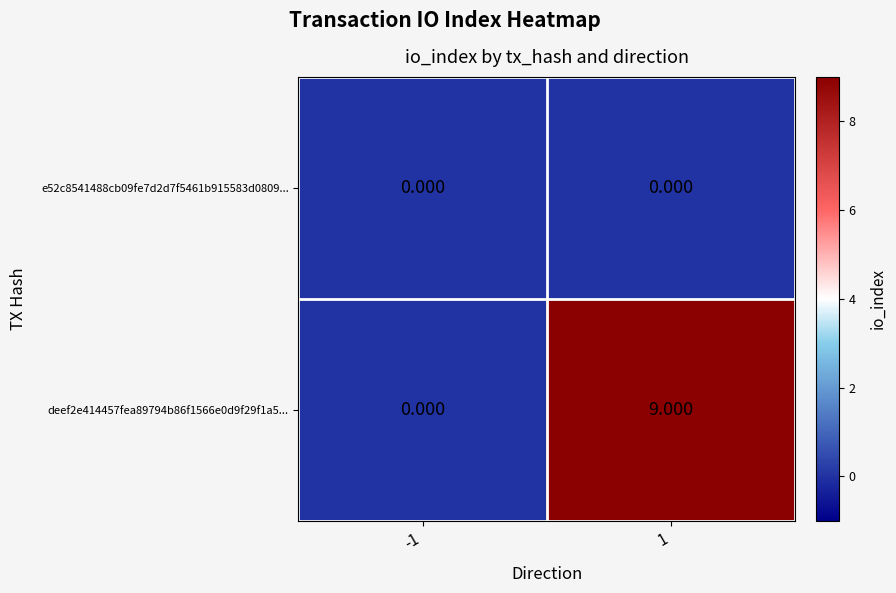

Which series changed the most between -1 and 1?

deef2e414457fea89794b86f1566e0d9f29f1a5...